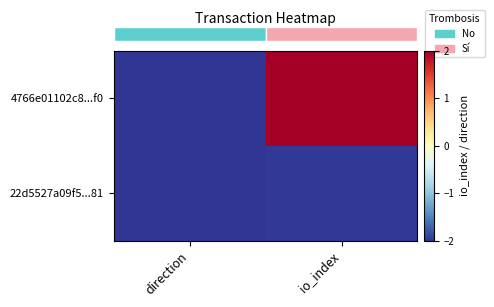

What is the spread (max minus min) of values at io_index?

4.0